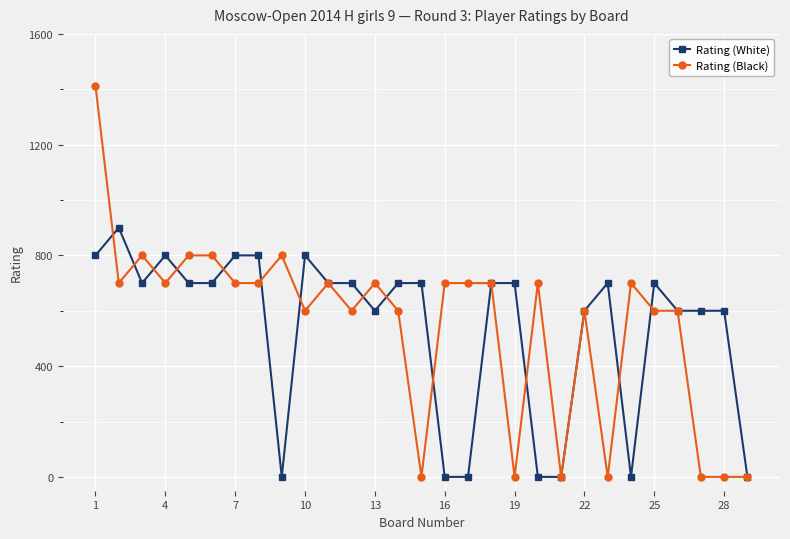

Is this an area chart (filled region under the line)?

No